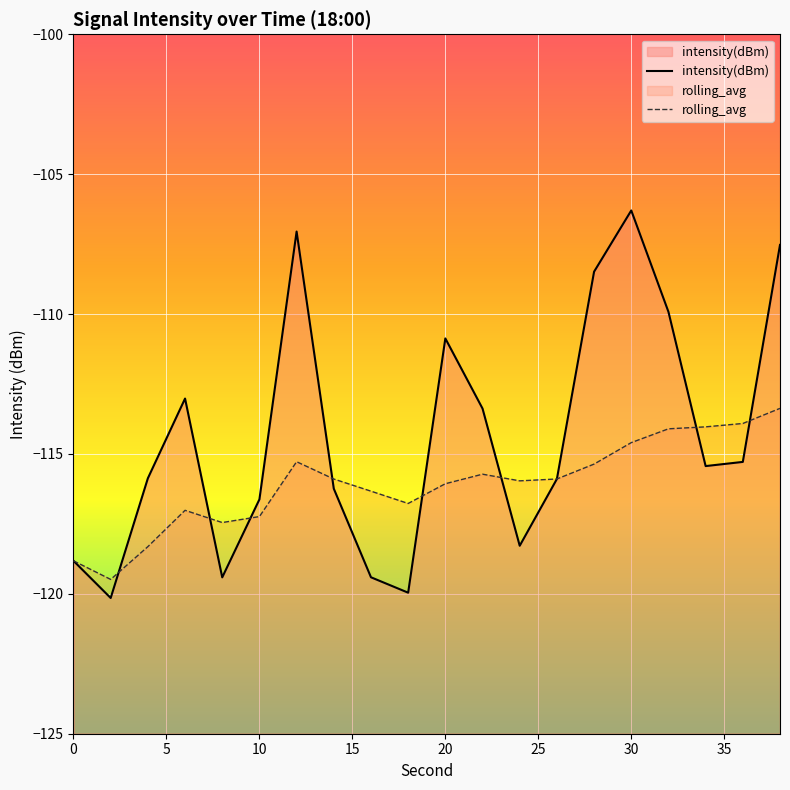

What is the smallest value displayed?

-120.1